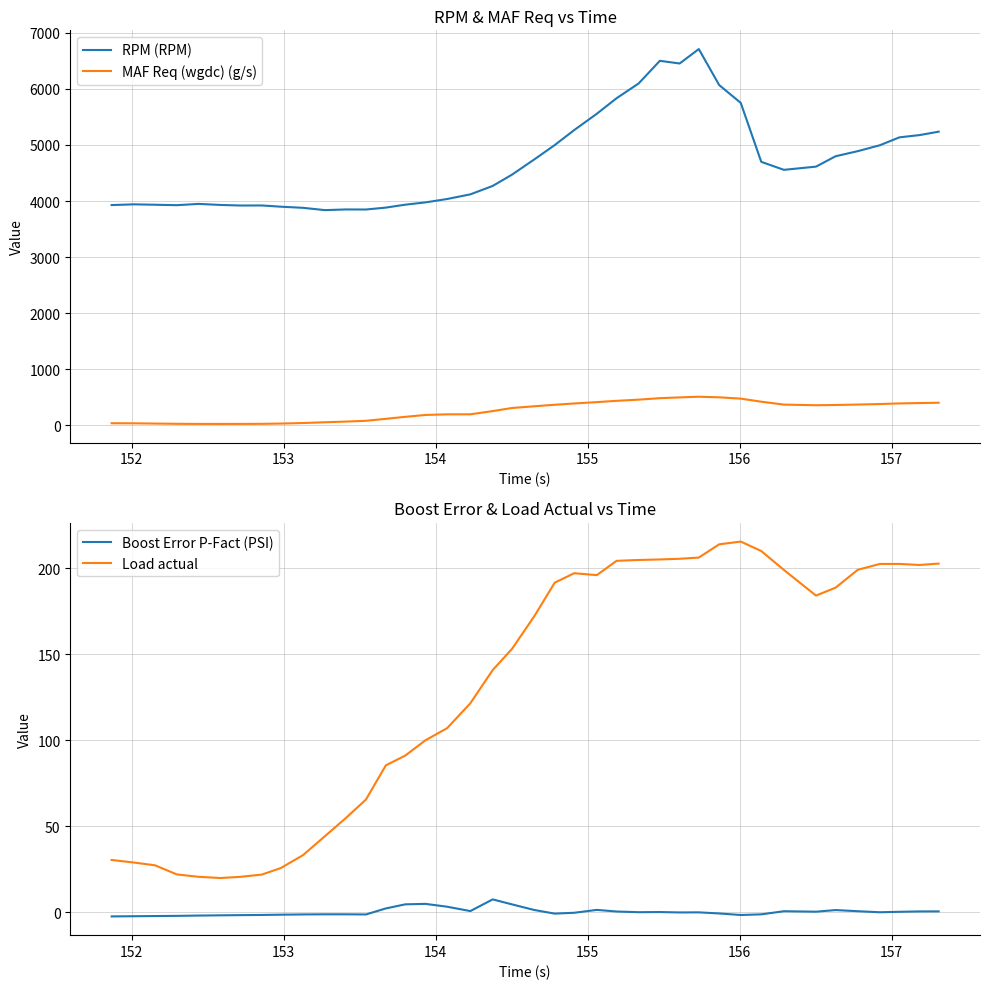

What is the lowest value of the RPM (RPM) series?

3838.0